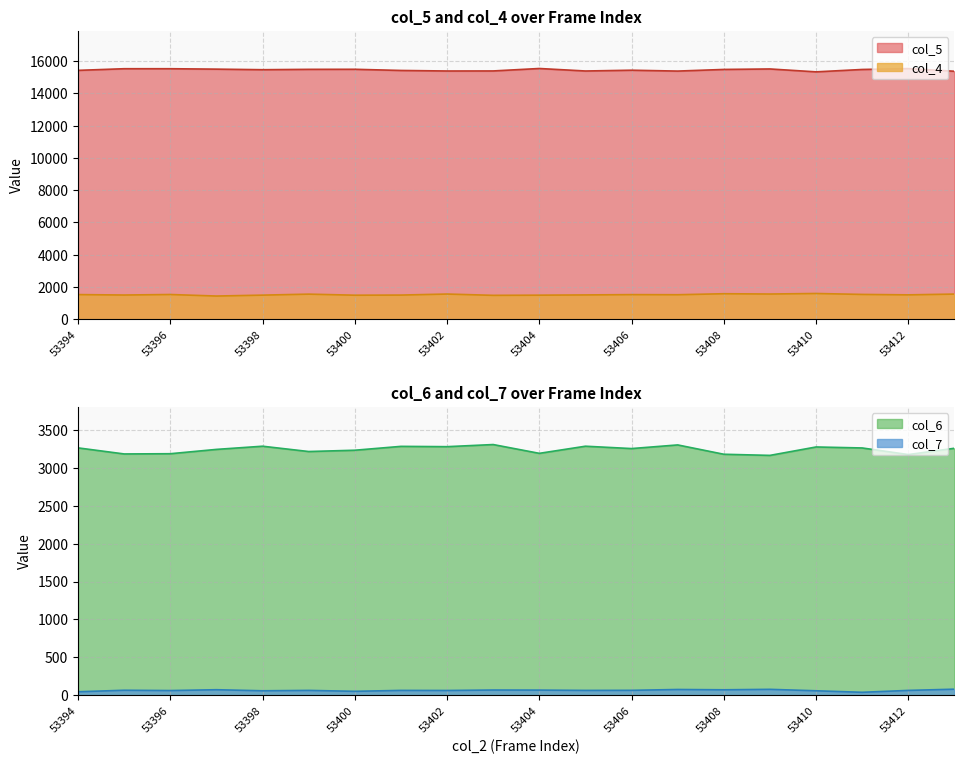

Between 53402 and 53410, which series saw the biggest shift?

col_5